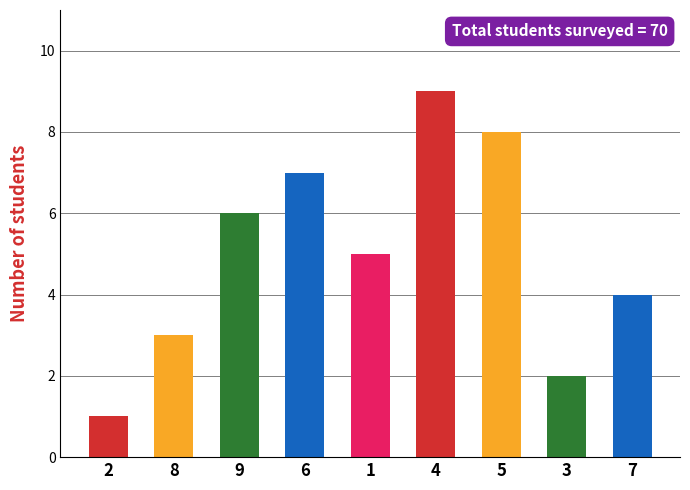

Which category has the highest value across all series?

4